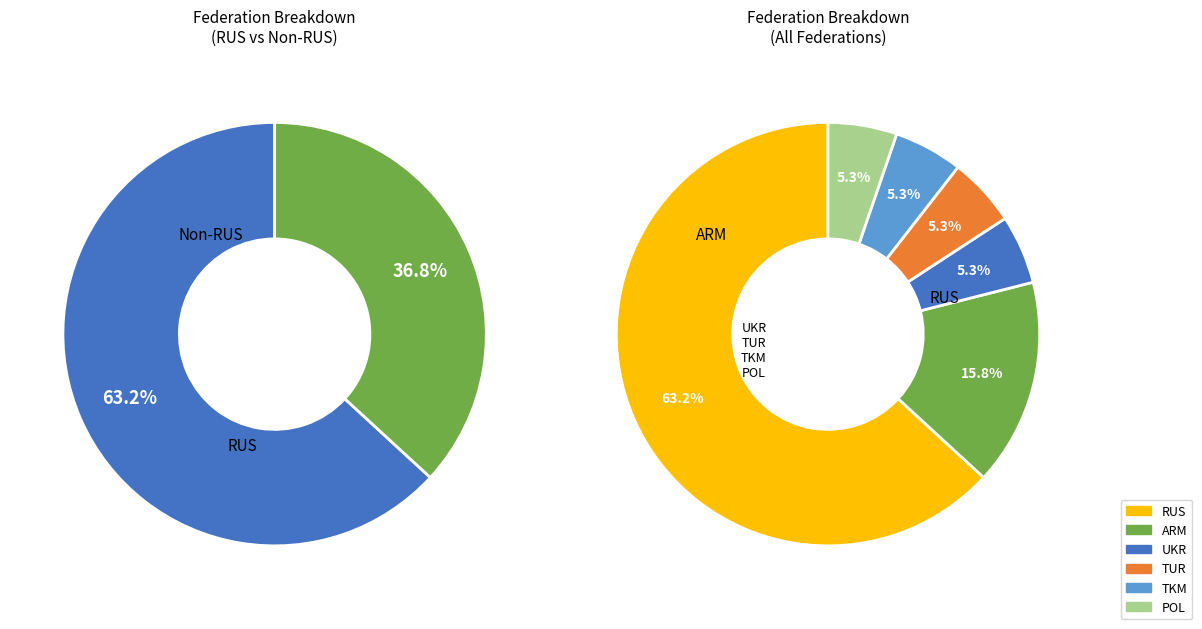

How much of the chart is everything except RUS?

36.8%